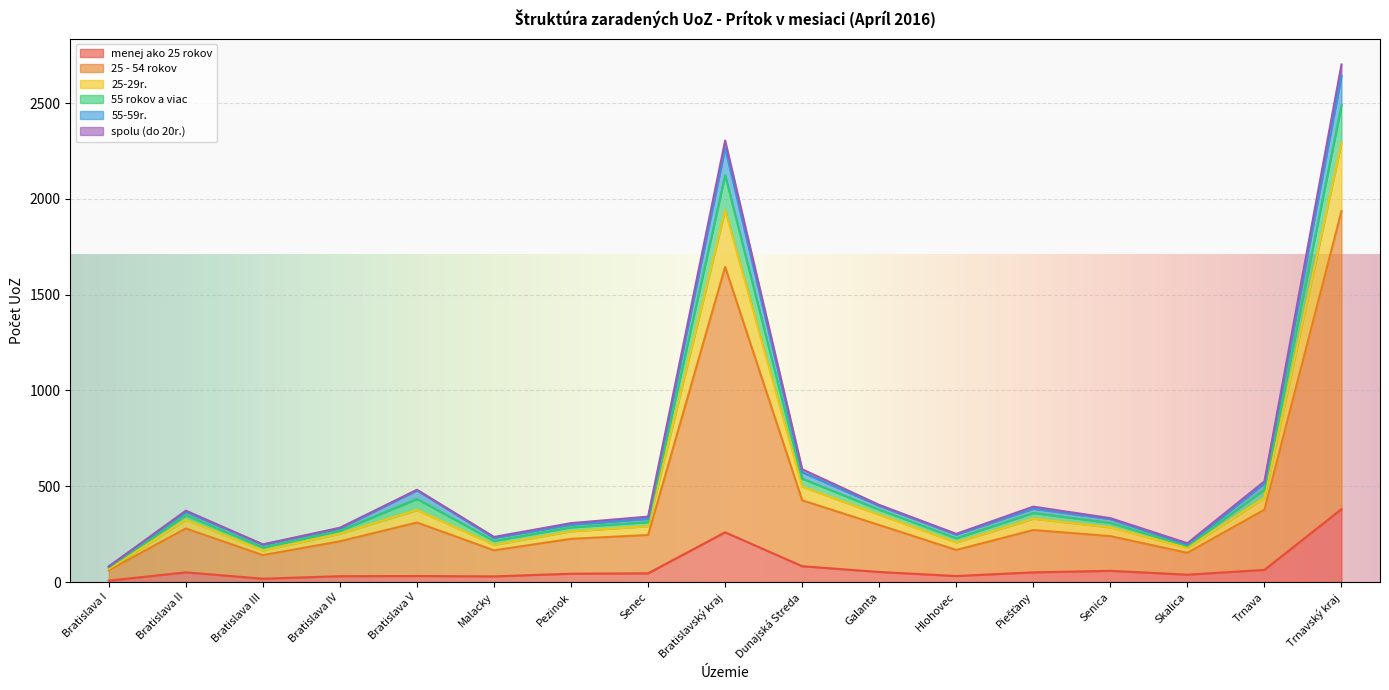

What position from the right is Malacky?

12